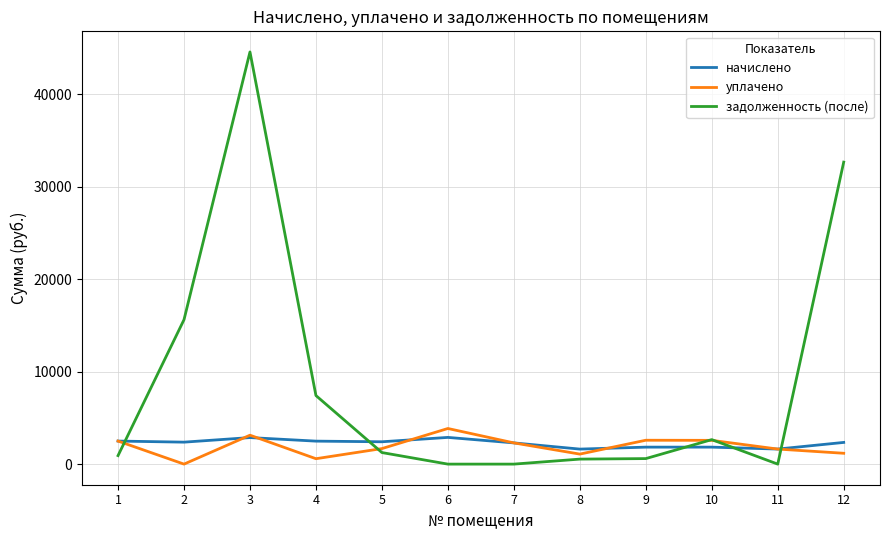

Which series changed the most between 2 and 4?

задолженность (после)